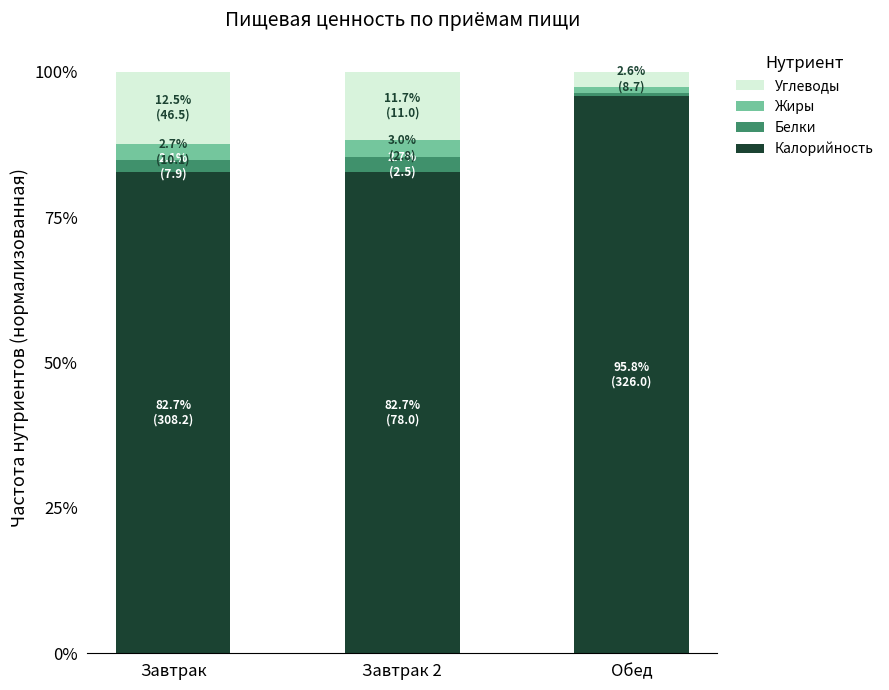

What is the minimum value for Калорийность?

82.7